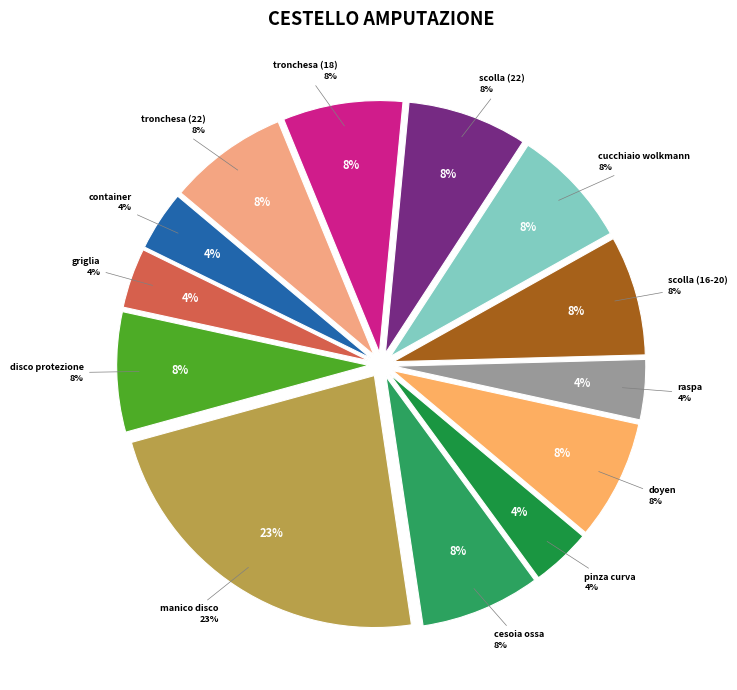

To the nearest percent, what is the difference between the largest and smallest slice percentages?

19%